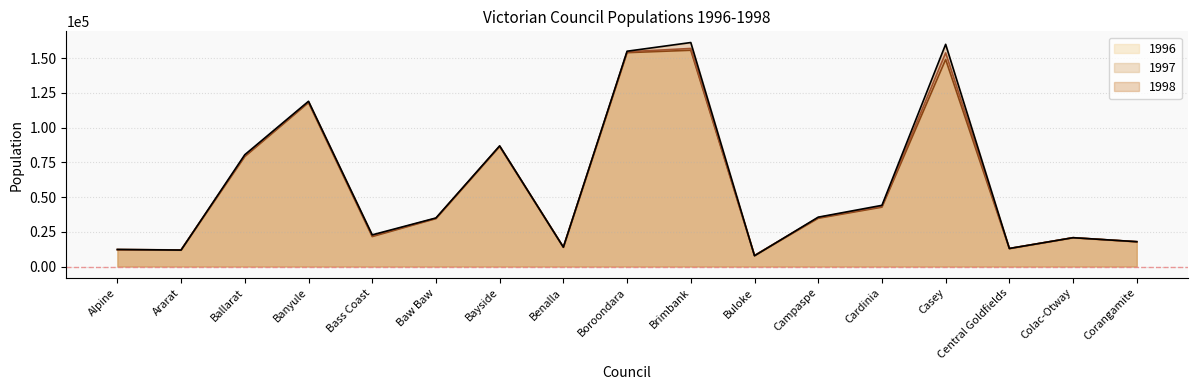

How many interior local peaks does the 1997 series have?

5